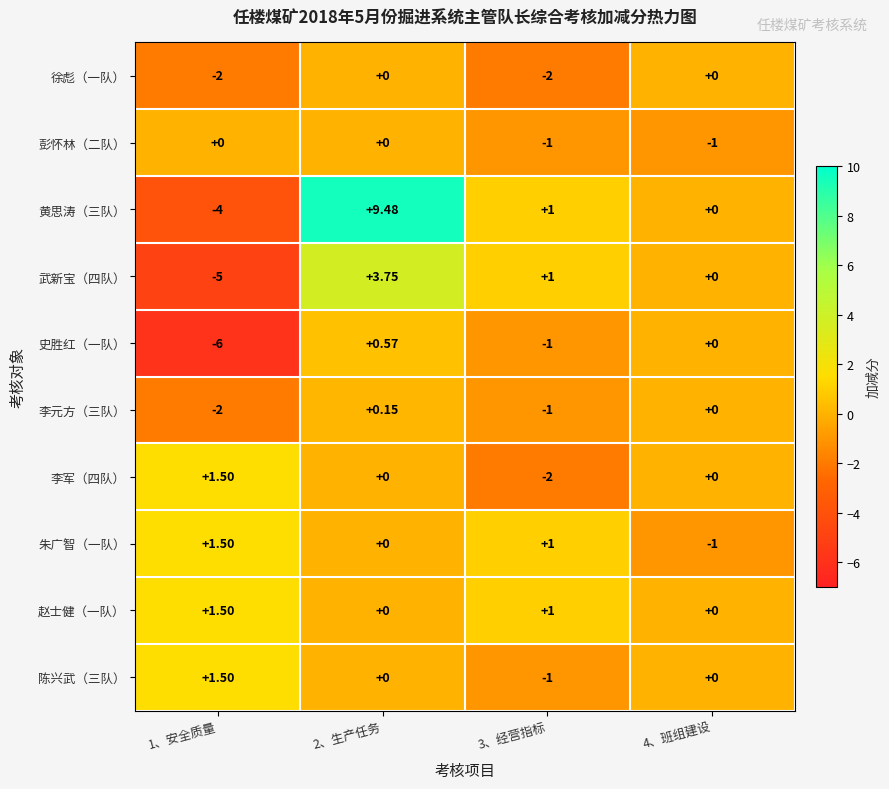

Between 1、安全质量 and 2、生产任务, which series saw the biggest shift?

黄思涛（三队）